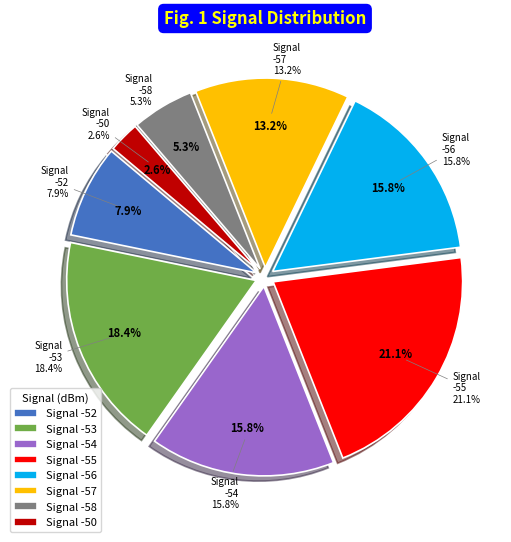

Does -55 account for over 50% of the chart?

No